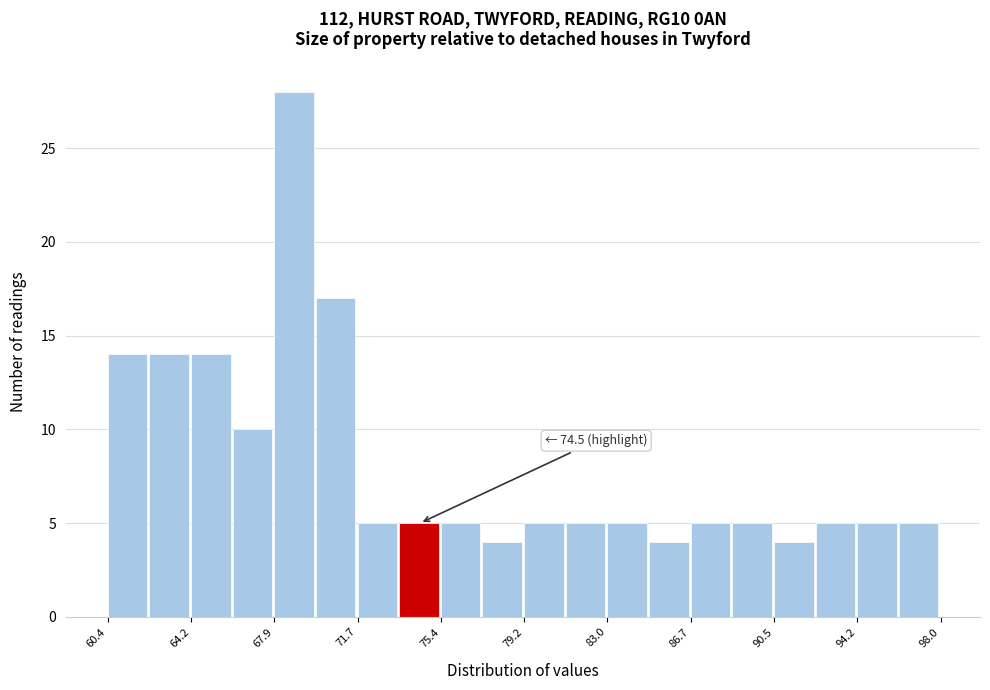

Read against the x-axis, roughly where is the centre of the tallest bar?

69.0